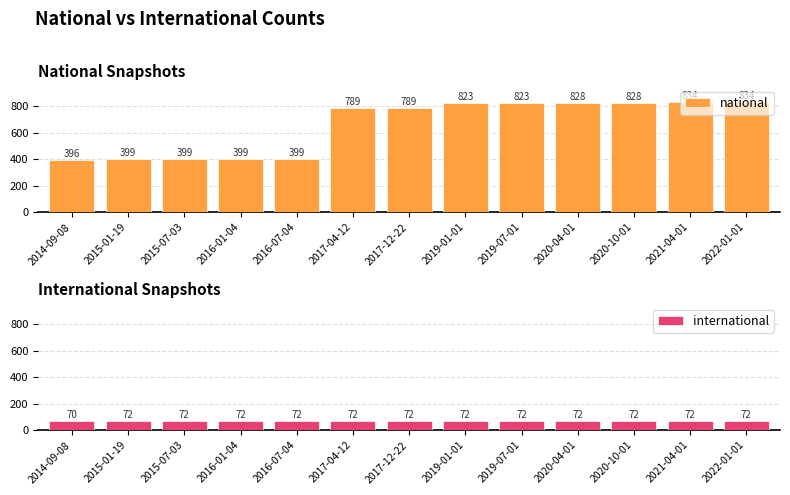

What is the total value across all series at 2017-04-12?

861